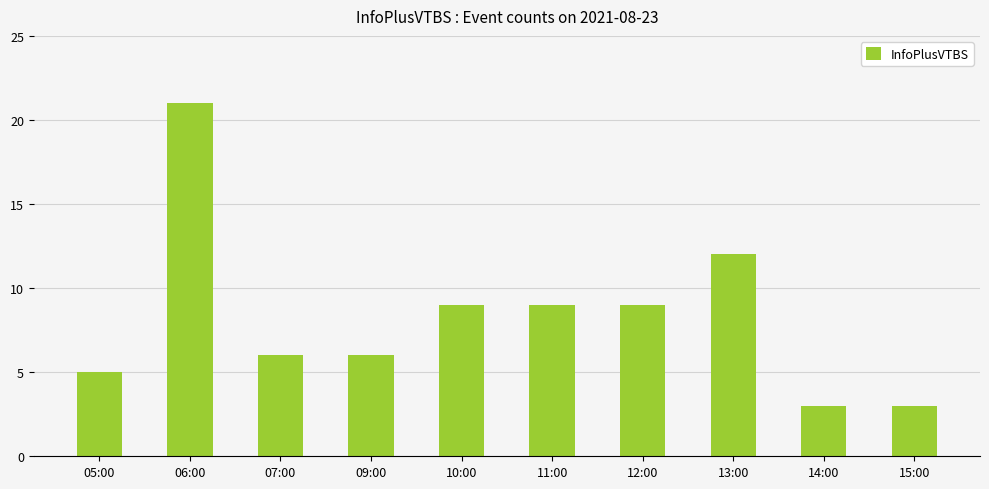

What is the smallest value displayed?

3